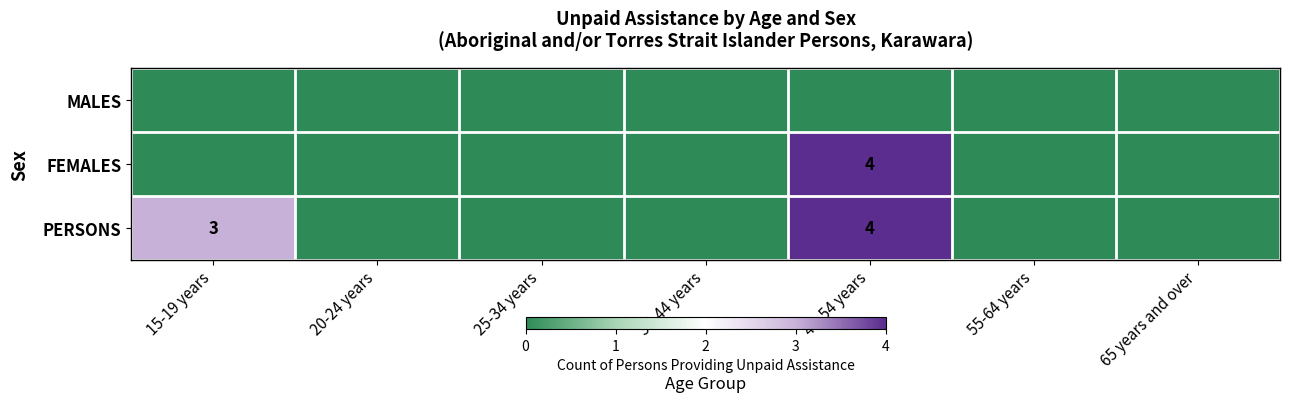

Is it true that PERSONS equals 6 at 45-54 years?

False